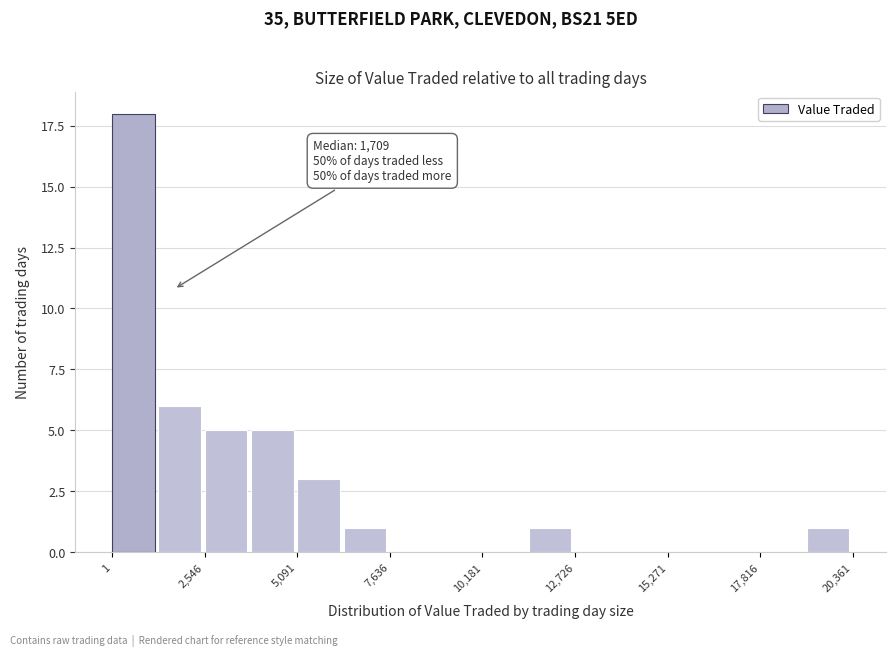

Around what value on the x-axis is the tallest bar? Give the approximate position of its centre, as read against the axis.

500